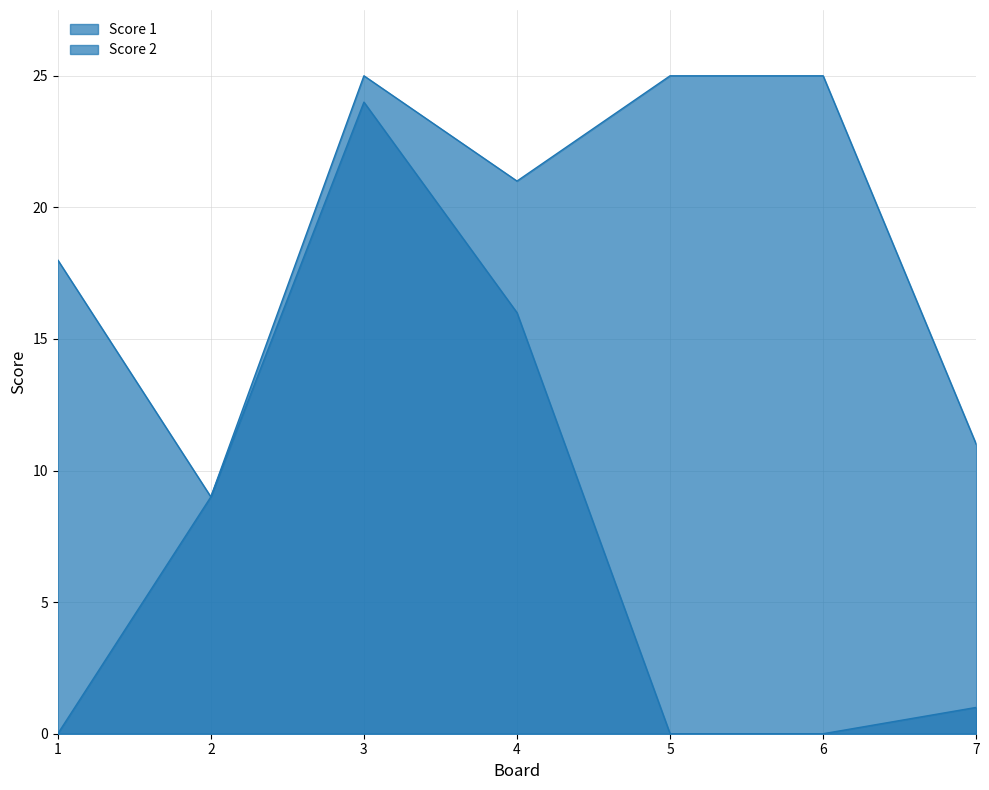

Which label corresponds to the largest value in the chart?

3